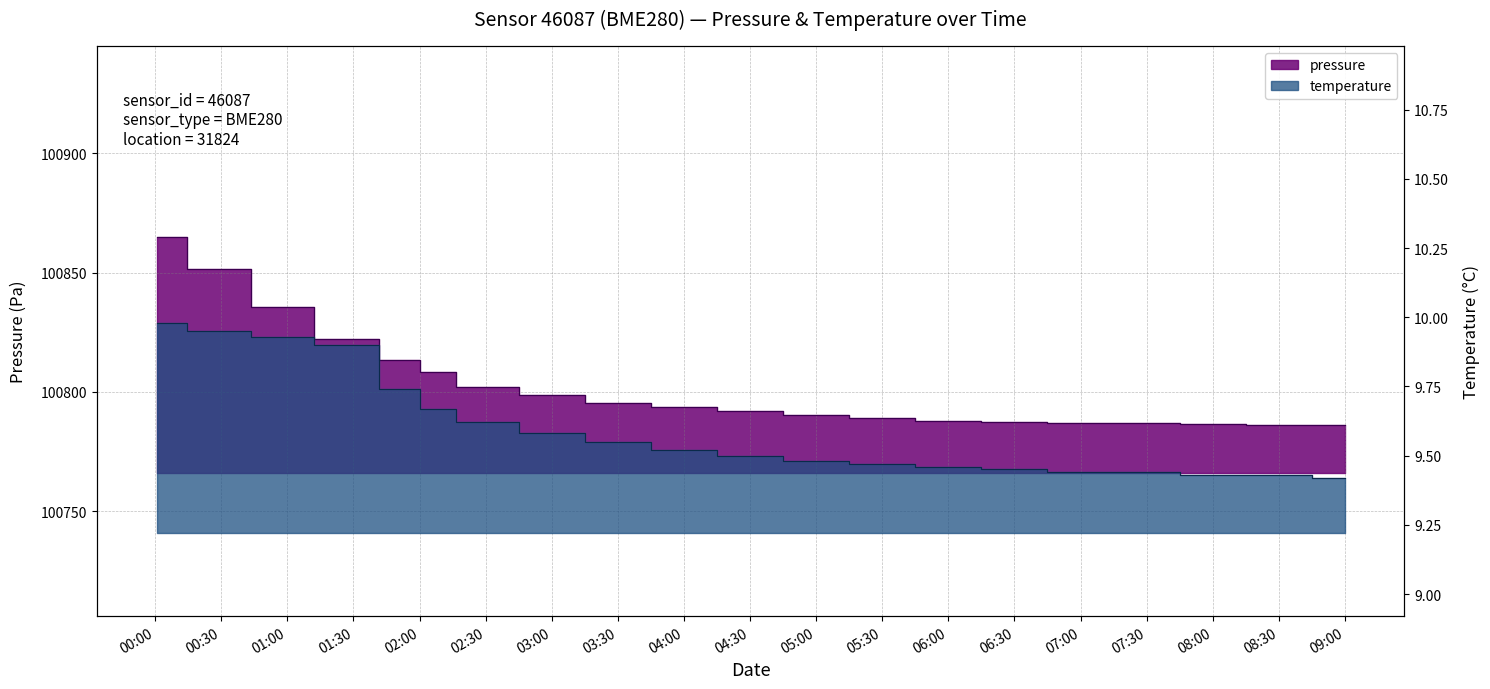

What is the label of the 12th point from the right?

03:30